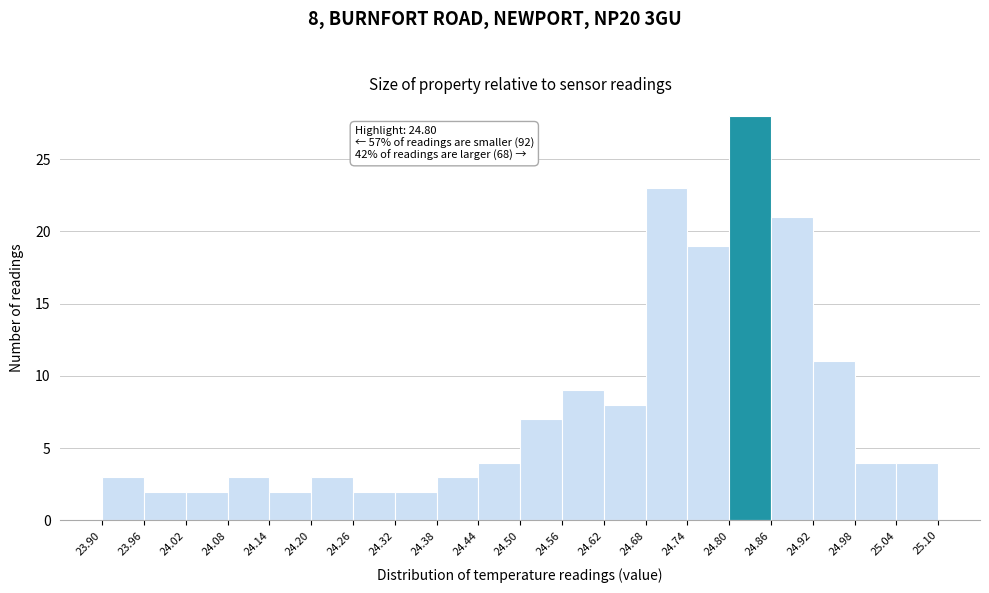

Over which range of the x-axis is the bar tallest?

24.80 to 24.86